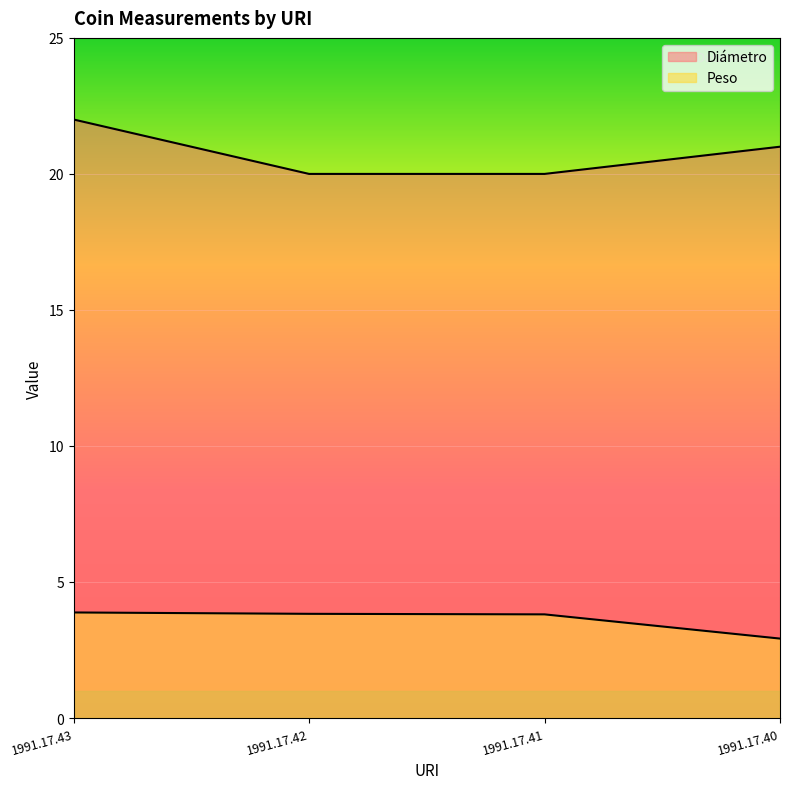

How many data points in Peso are less than 3?

1